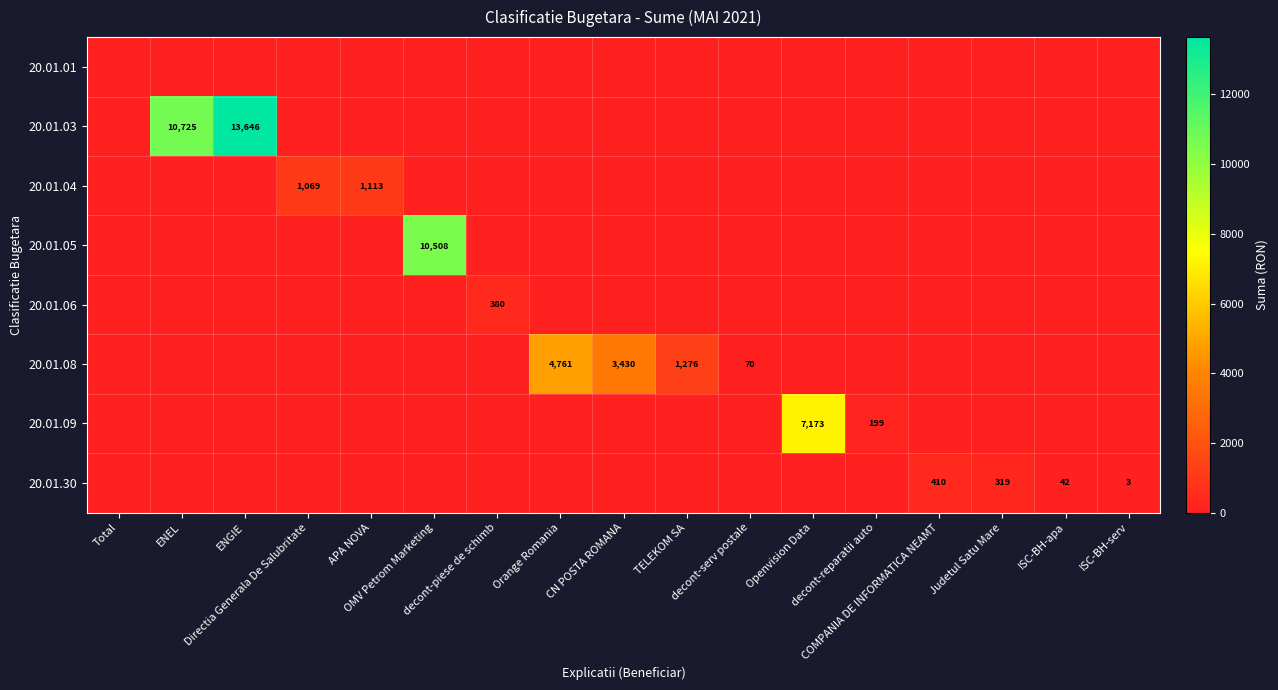

Is the value of 20.01.08 at APA NOVA greater than the value of 20.01.30 at Judetul Satu Mare?

No